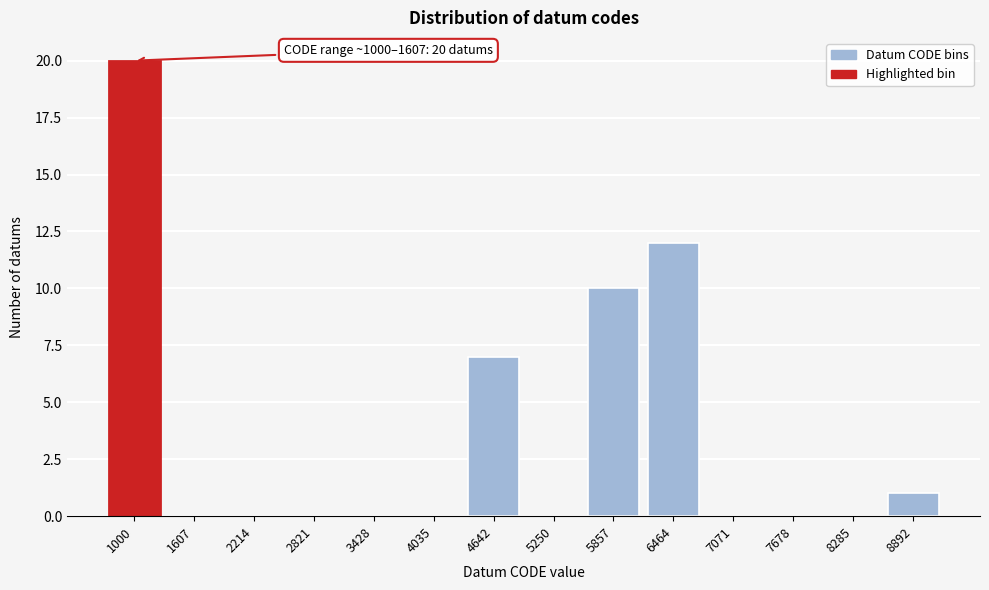

Reading left to right, list all the values displayed in this chart.

1000=20	1607=0	2214=0	2821=0	3428=0	4035=0	4642=7	5250=0	5857=10	6464=12	7071=0	7678=0	8285=0	8892=1